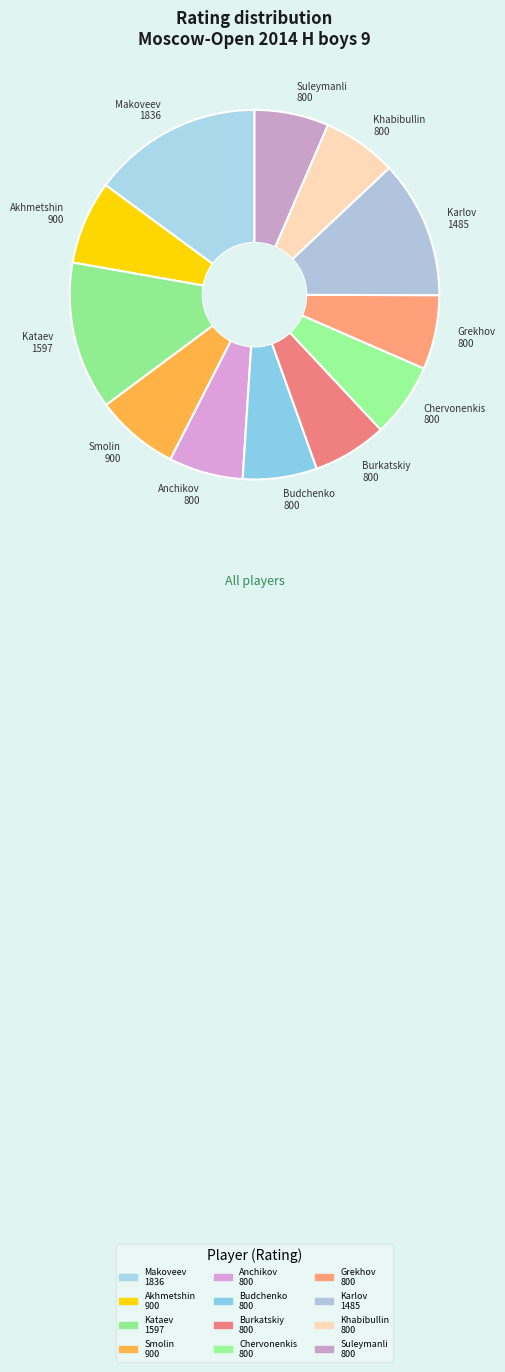

How many slices are in this pie chart?

12